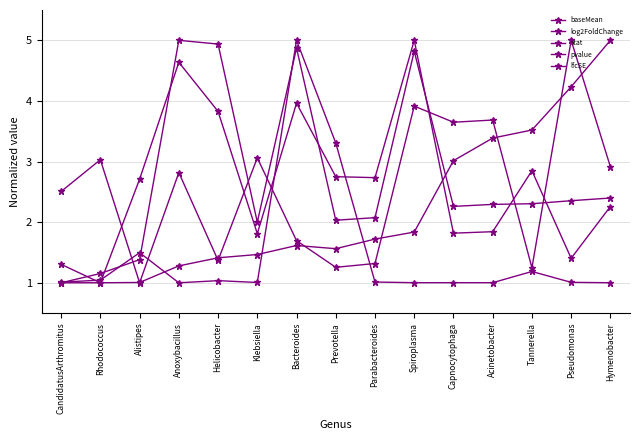

What is the approximate value of baseMean at Hymenobacter?

1.0